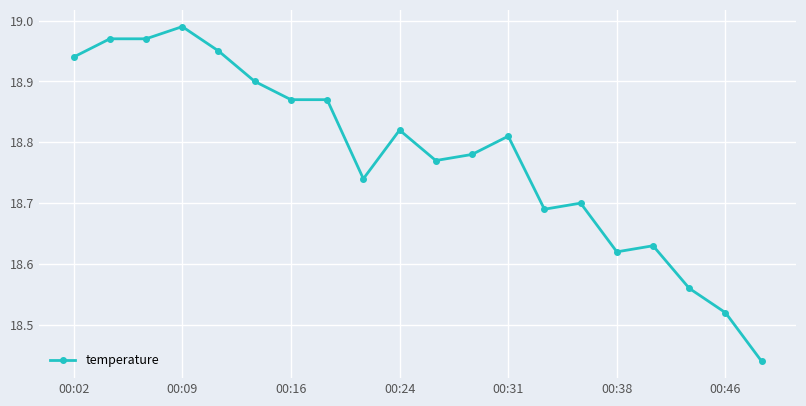

What is the sum of all values?

375.5